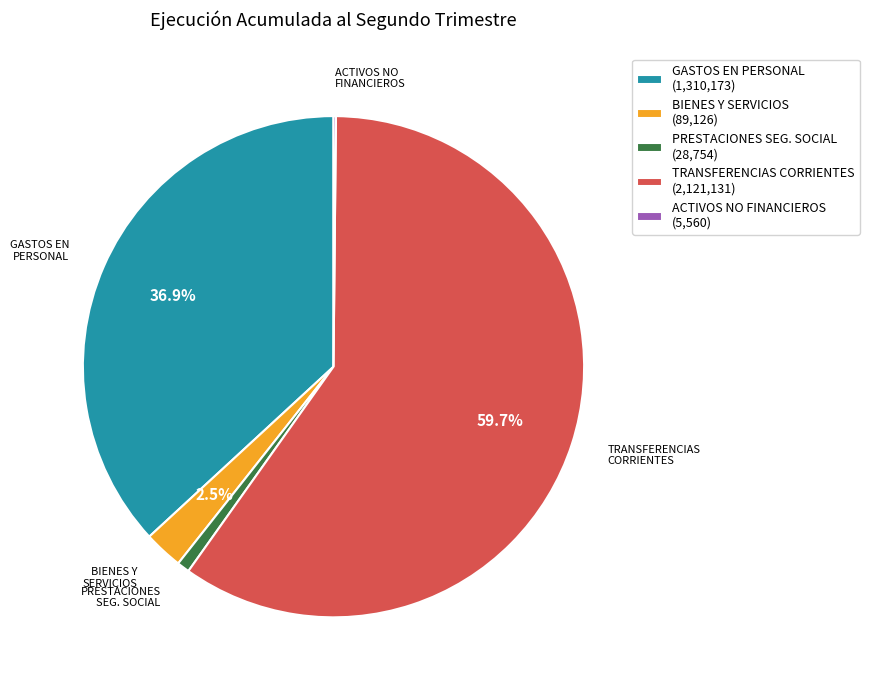

Is TRANSFERENCIAS CORRIENTES (2,121,131) the majority of the pie?

Yes